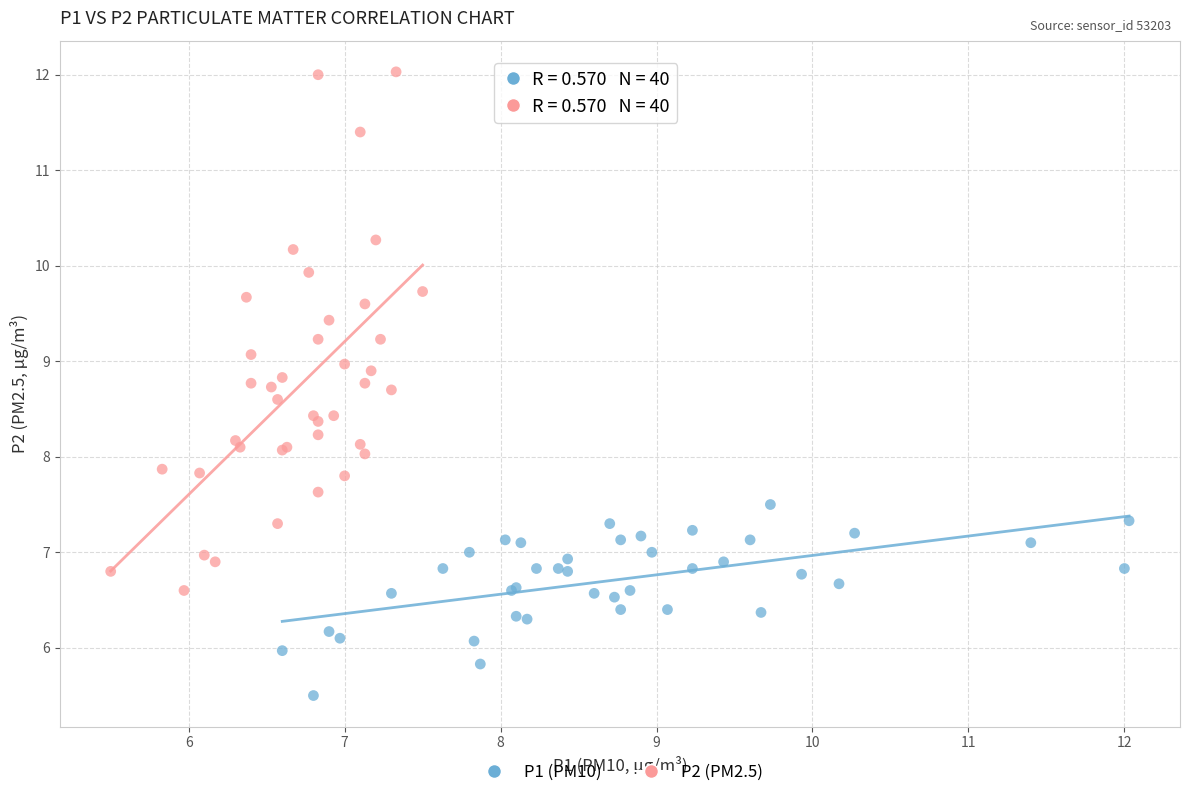

Which series has the largest Y range (max minus min)?

P2 (PM2.5)